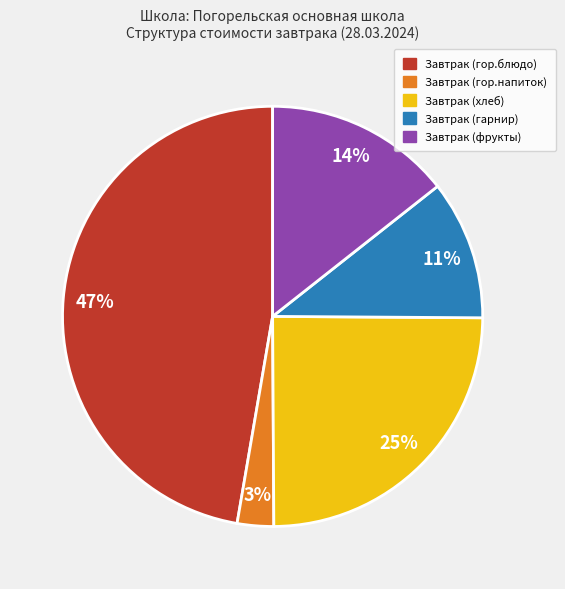

How many slices are in this pie chart?

5